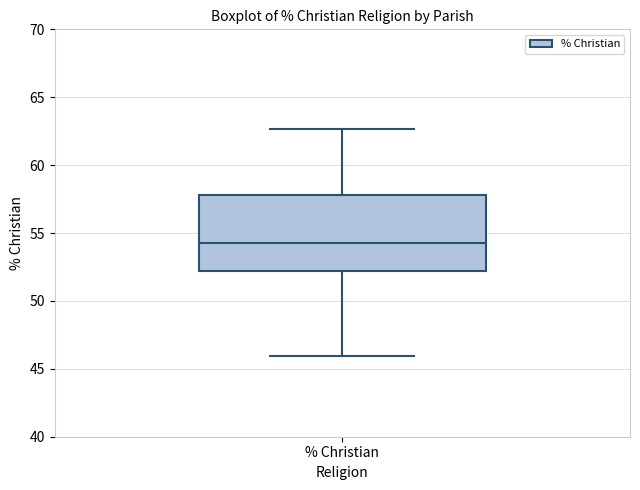

Read this box plot against the y-axis: the position of the median line, the range covered by the box, and the ends of both whiskers. The values are not printed on the chart, so give them approximately, as read against the axis.

median 54.5, box 52.0 to 58.0, whiskers 46.0 to 62.5